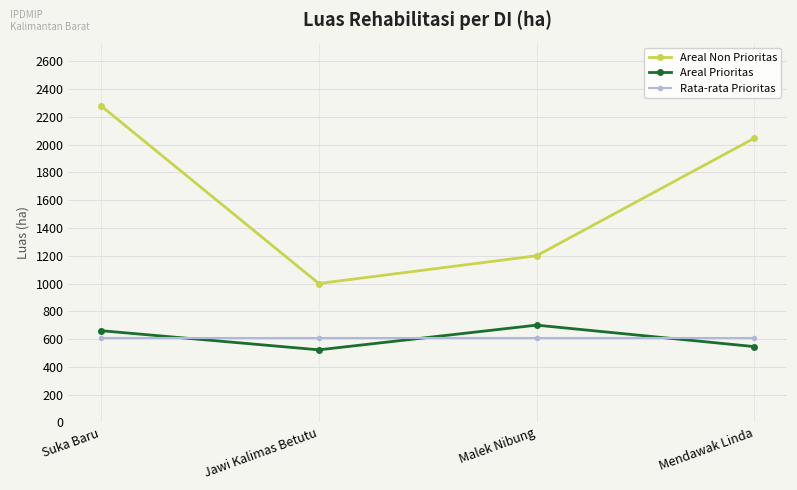

Which series changed the most between Suka Baru and Malek Nibung?

Areal Non Prioritas